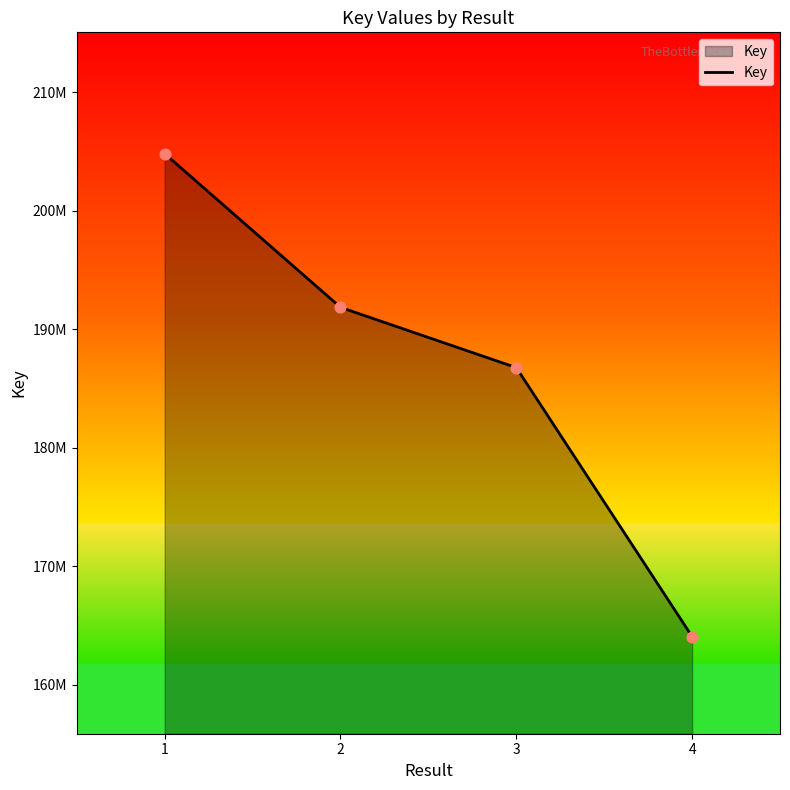

What is the ratio of the value at 1 to the value at 2?

1.1